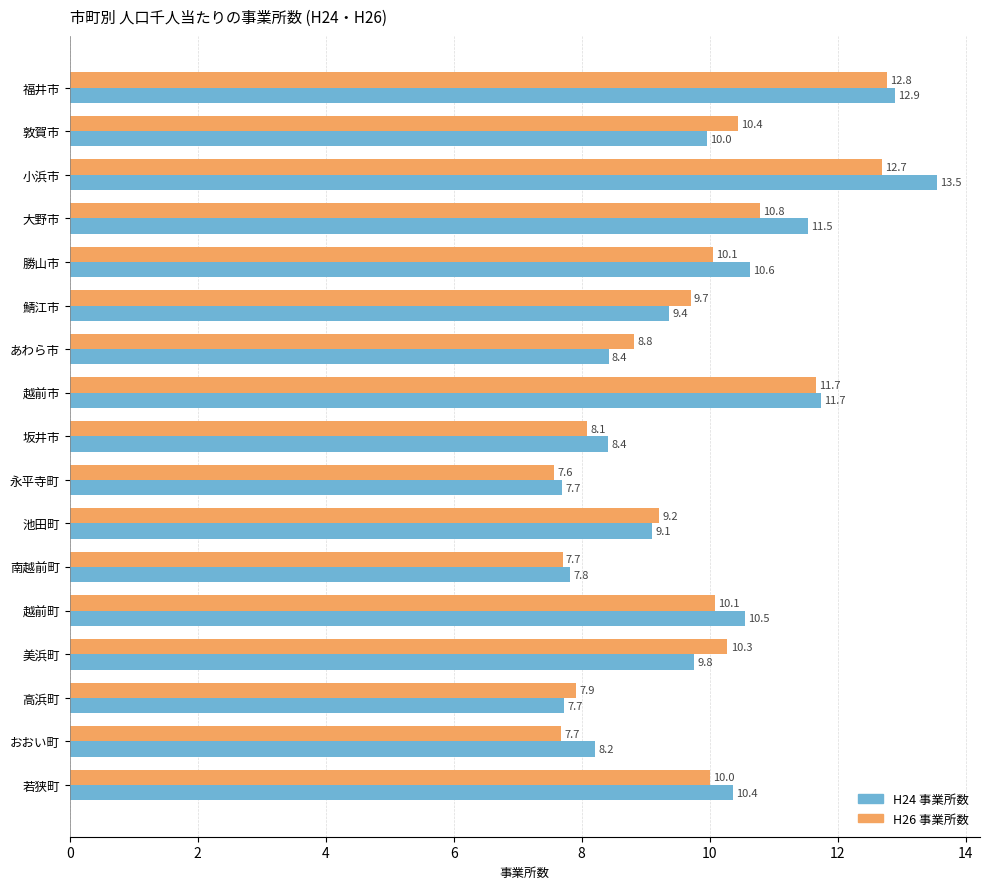

Which series changed the most between 越前市 and 坂井市?

H26 事業所数